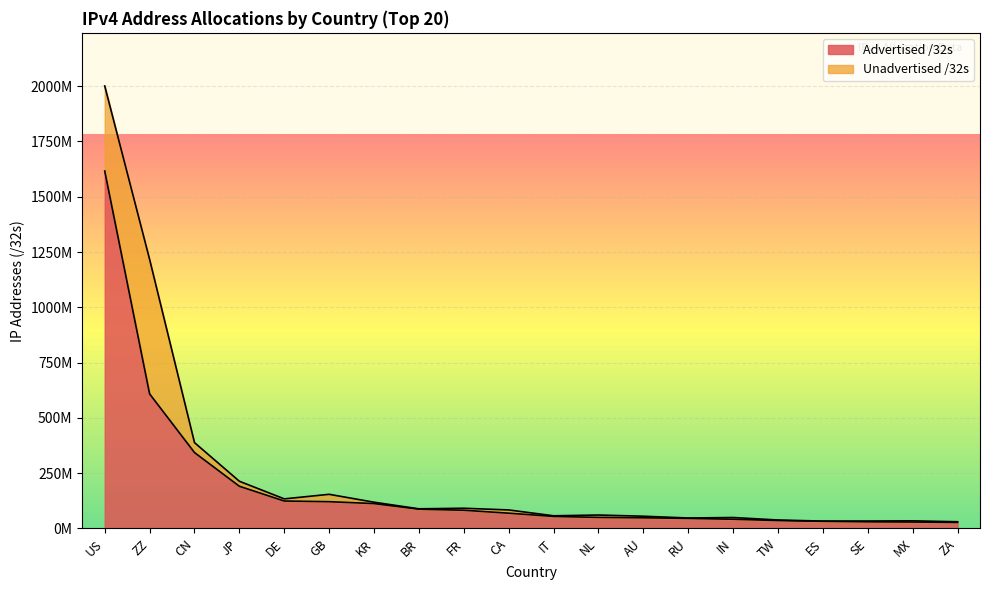

Reading left to right, list all the values displayed in this chart.

US=1616372320	ZZ=608538680	CN=343171840	JP=190741760	DE=123978432	GB=121015944	KR=112499968	BR=87124224	FR=82366320	CA=69019136	IT=54384448	NL=50005792	AU=48193280	RU=45357824	IN=41677824	TW=35696128	ES=32136000	SE=30062056	MX=29022464	ZA=27094528